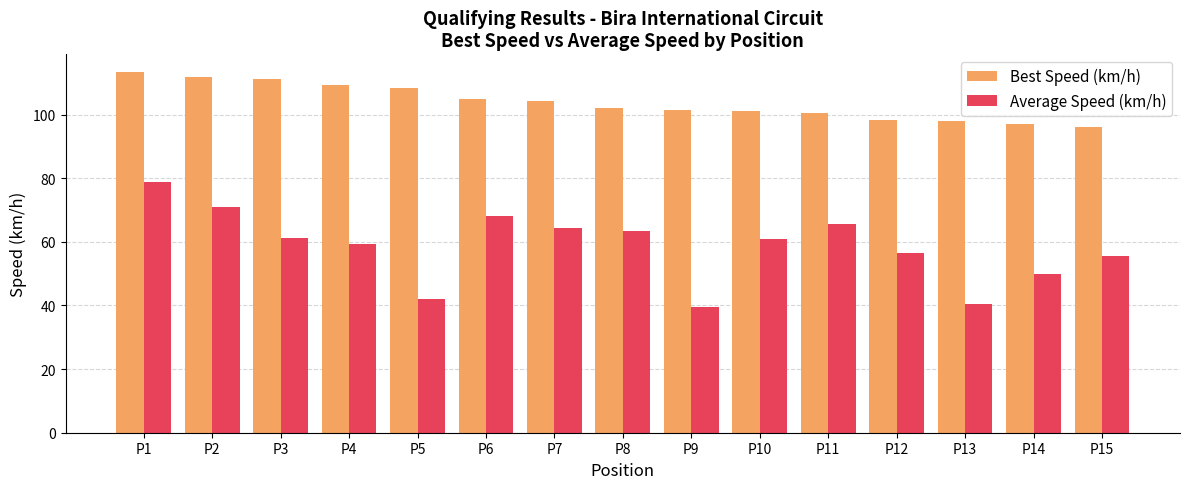

At which category does the chart reach its peak across all series?

P1